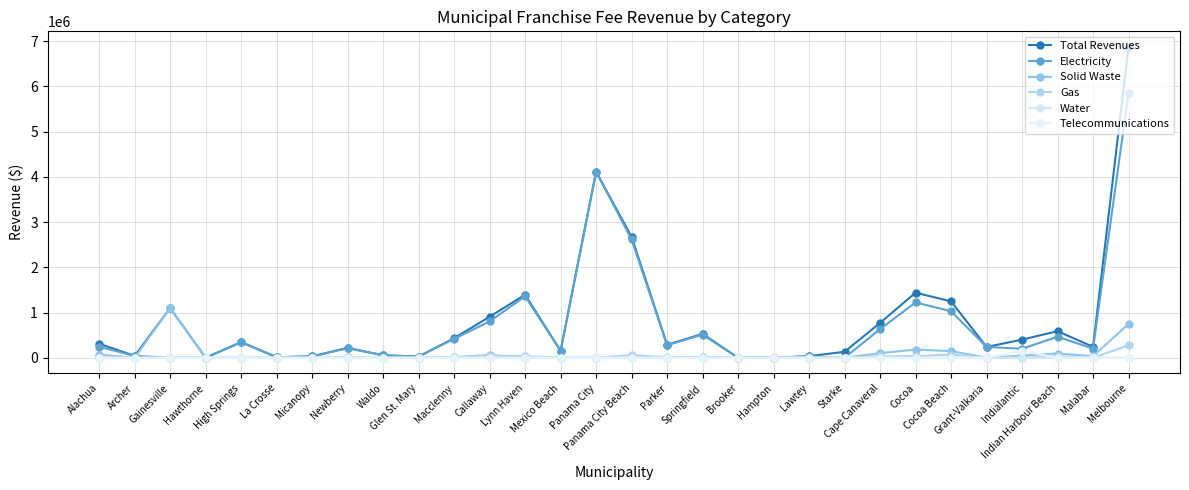

What is the difference between the maximum and second lowest values in the Total Revenues series?

6873844